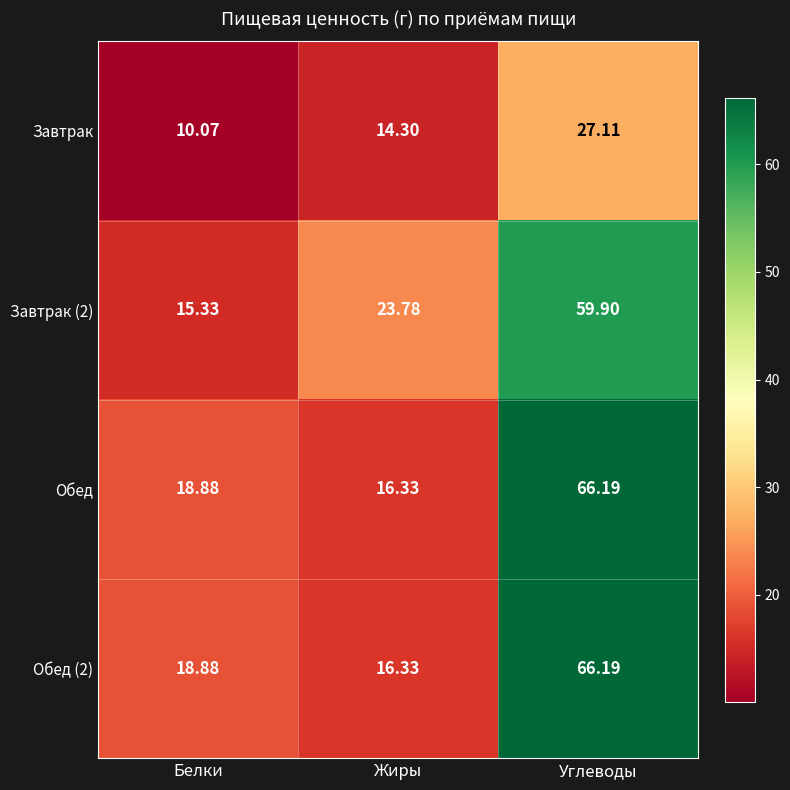

At how many categories does at least one series exceed 39?

1